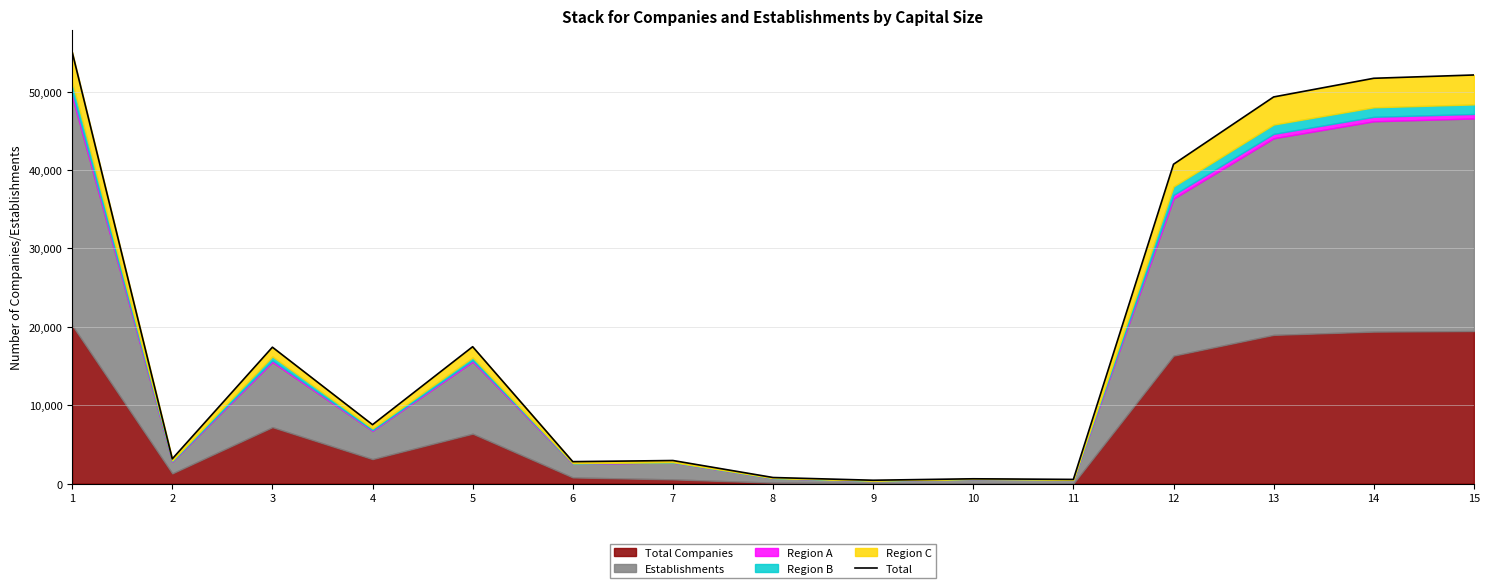

Which category has the highest value across all series?

1